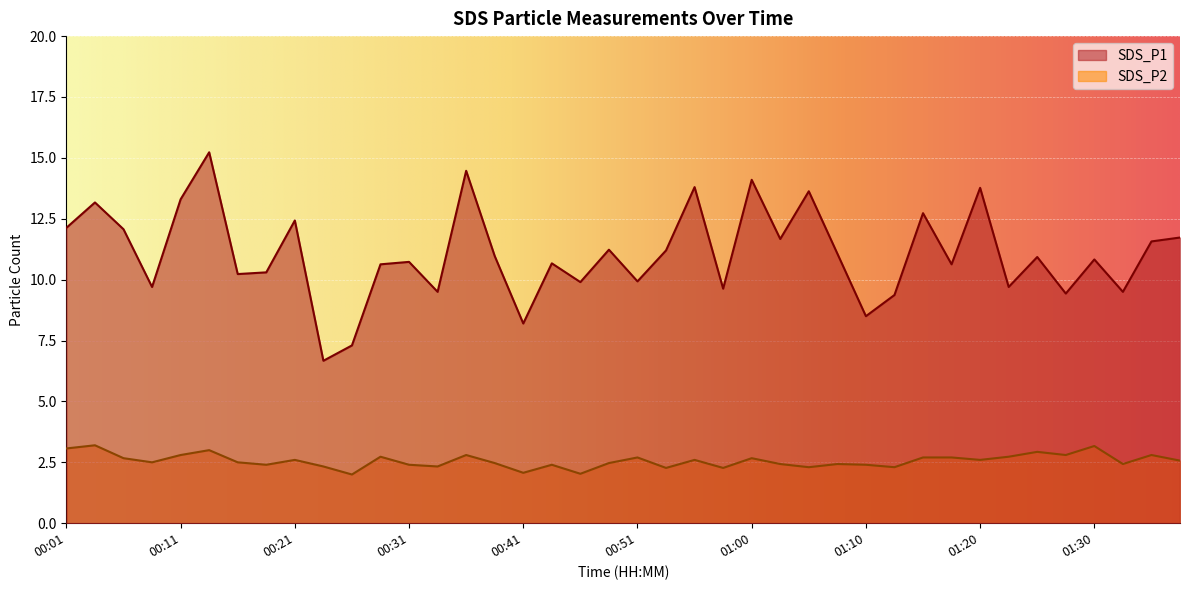

Which category has the highest value in the SDS_P1 series?

00:14